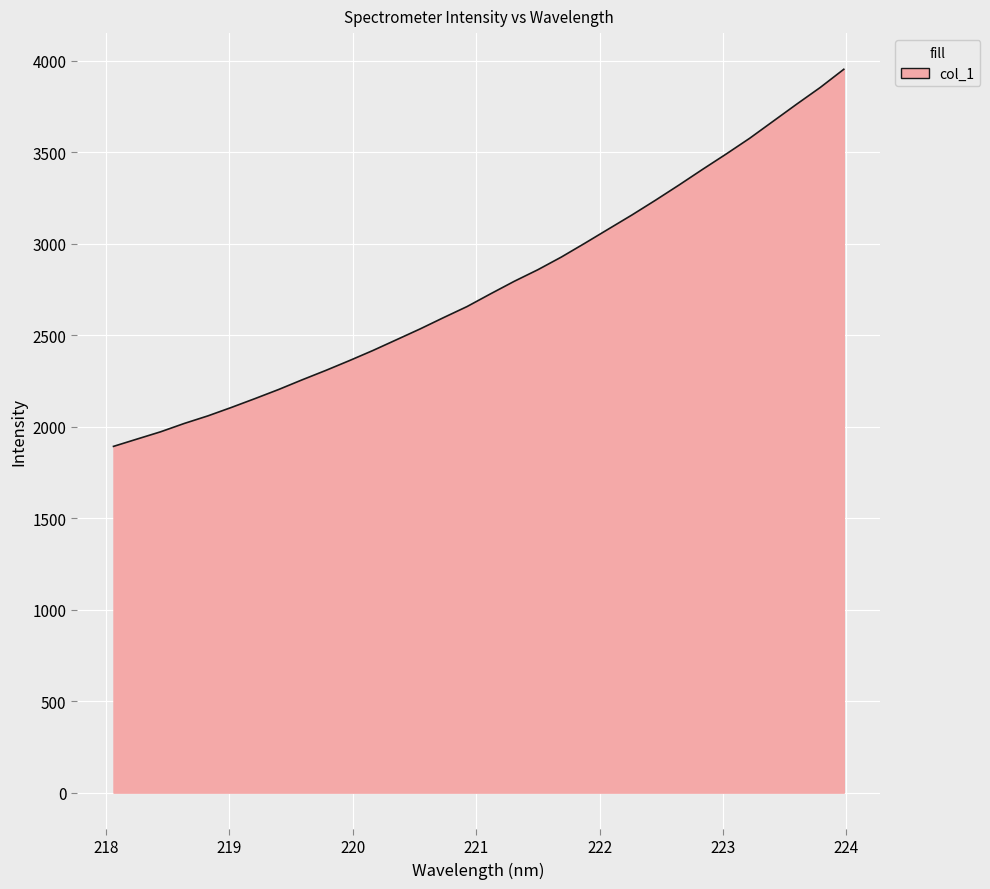

What is the greatest value displayed?

3953.0